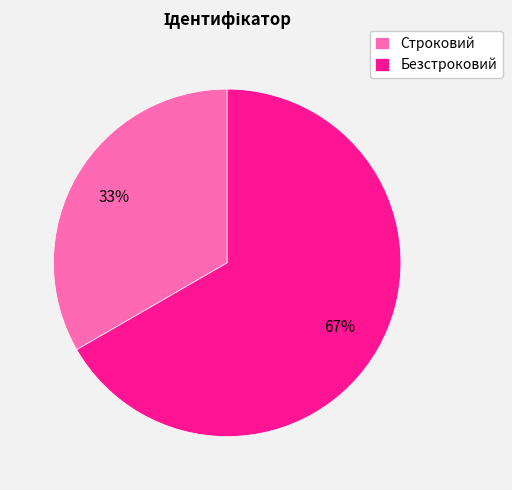

To the nearest percent, what percentage of the pie is Безстроковий?

67%